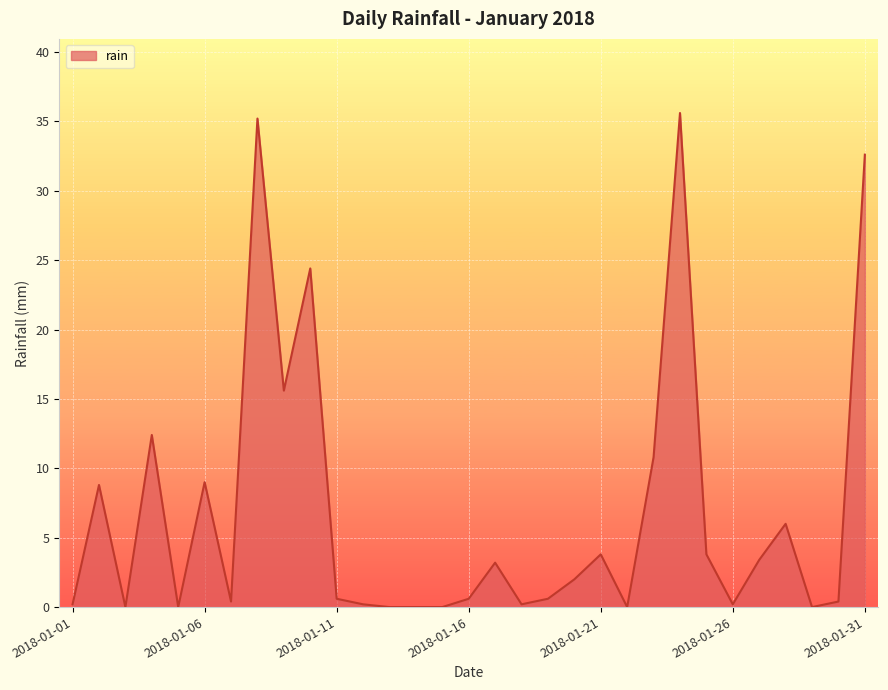

What is the maximum value shown in the chart?

35.6